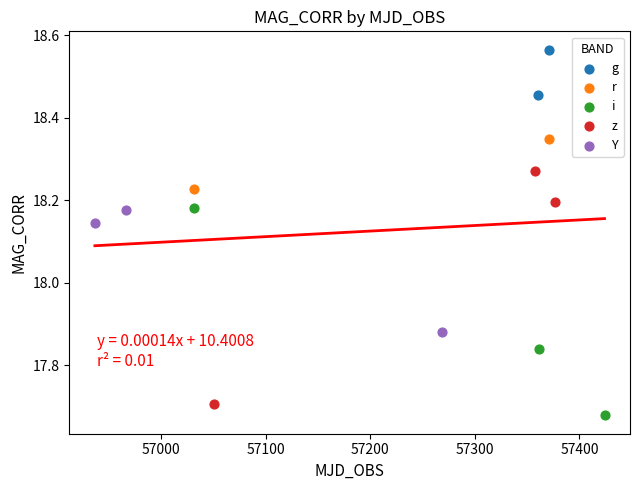

Which series has the largest Y range (max minus min)?

z